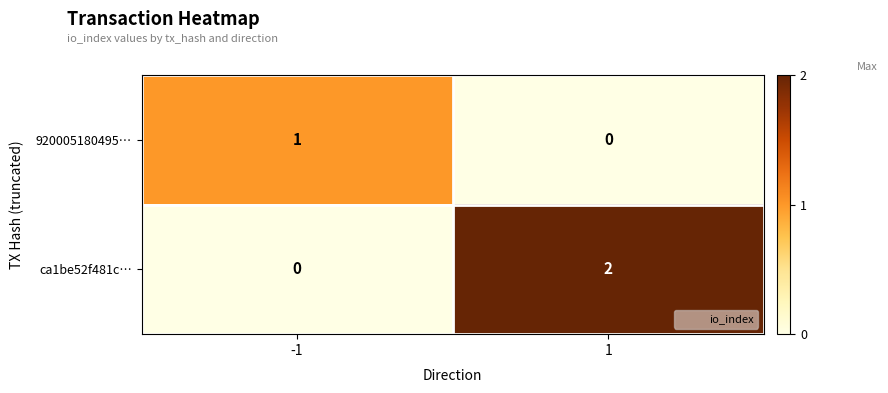

Which label corresponds to the largest value in the chart?

1